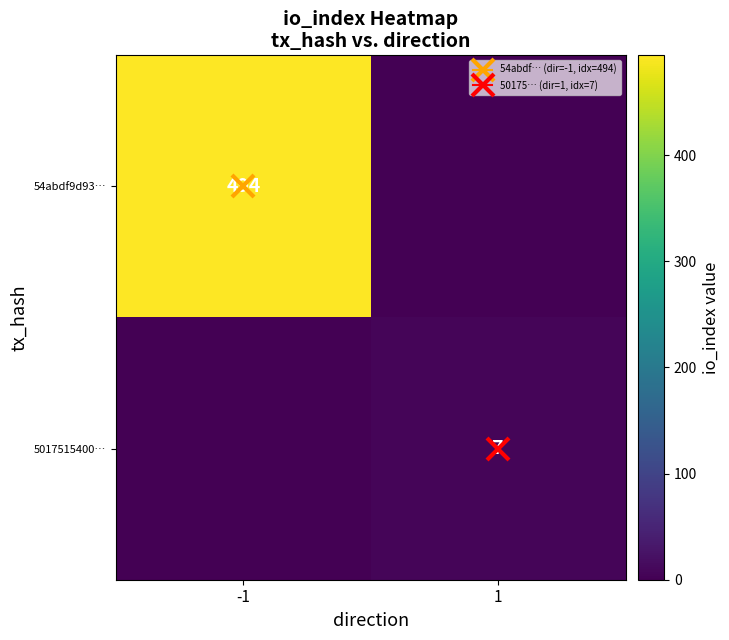

What is the greatest value displayed?

494